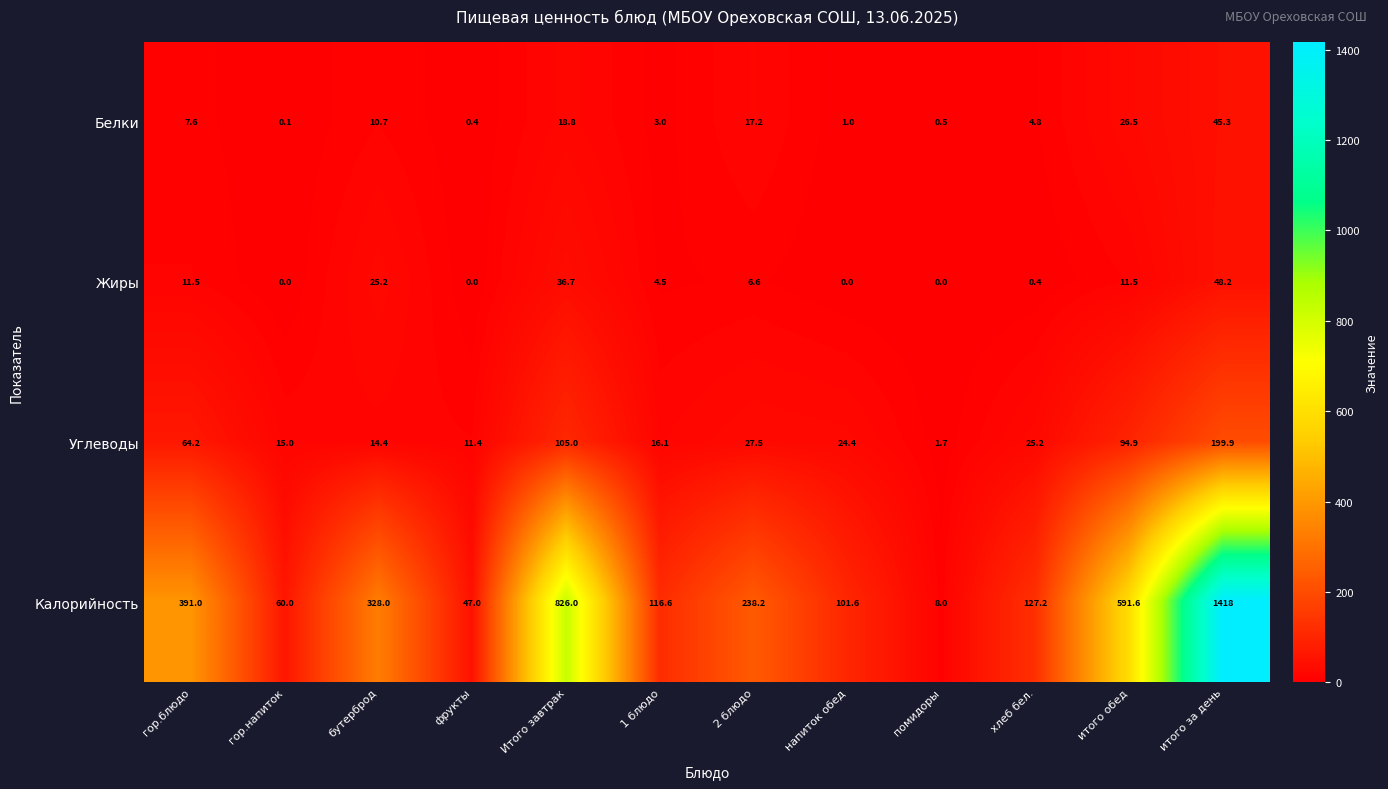

What is the approximate value of Белки at фрукты?

0.4